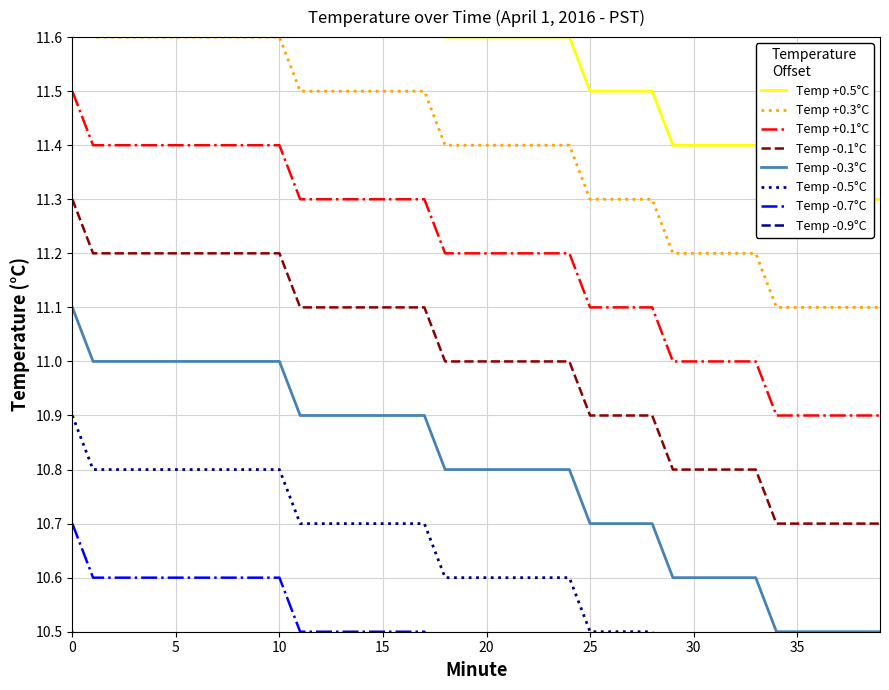

Is it true that the value at 15 is 11.7?

True